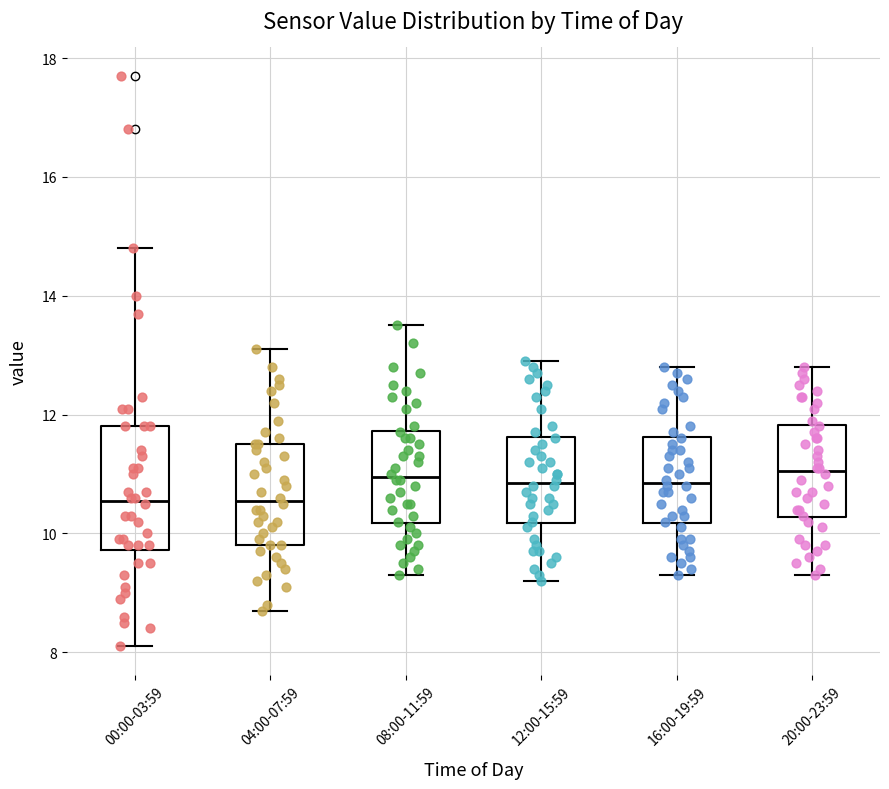

Where is the lower edge of the box for 00:00-03:59 on the y-axis? The values are not printed on the chart, so give them approximately, as read against the axis.

9.8